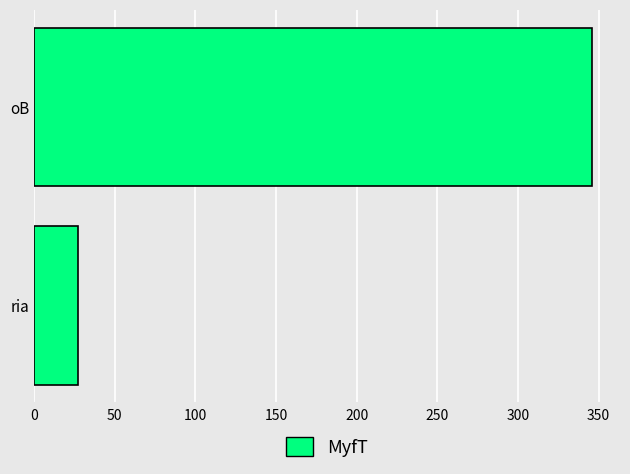

What is the ratio of the value at oB to the value at ria?

12.8